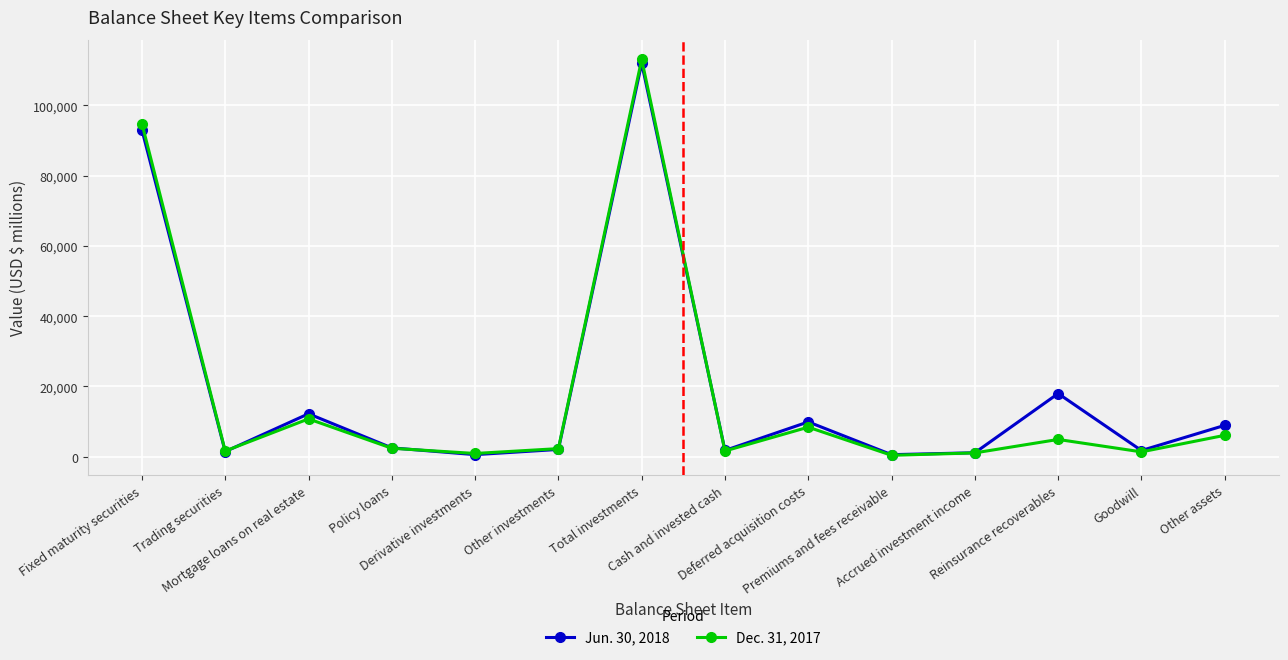

Read the Dec. 31, 2017 value at Trading securities, to the nearest 50.

1600